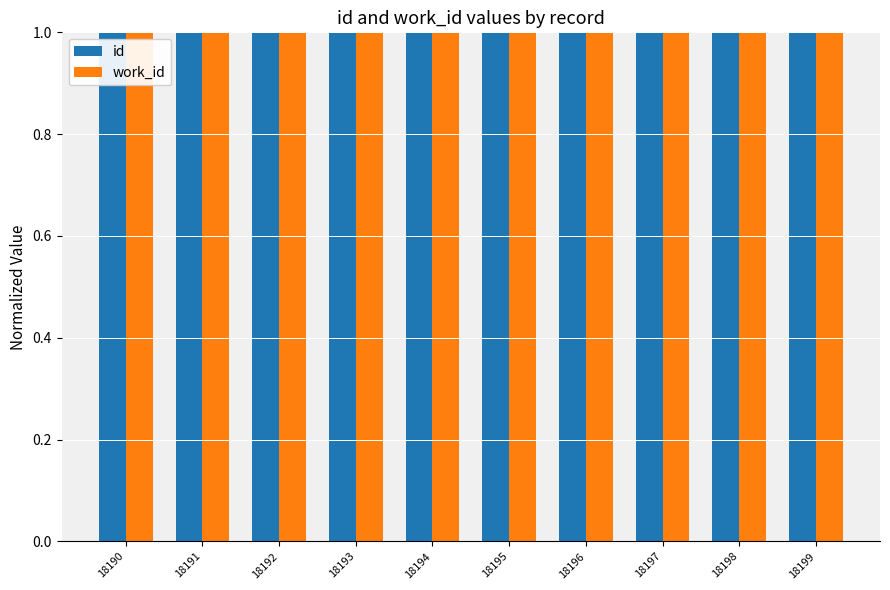

Is it true that work_id equals 1.0 at 18195?

True